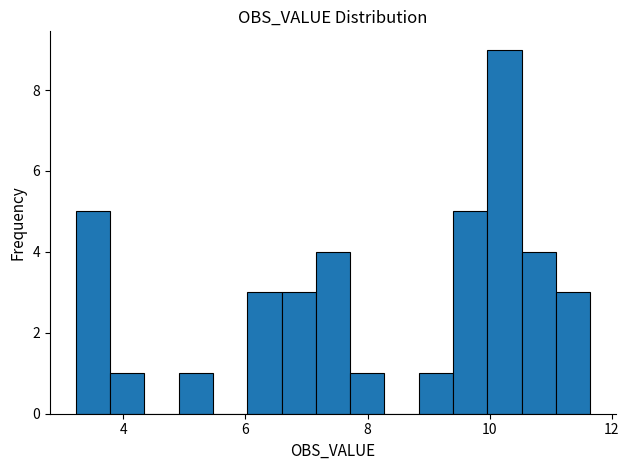

Around what value on the x-axis is the tallest bar? Give the approximate position of its centre, as read against the axis.

10.2